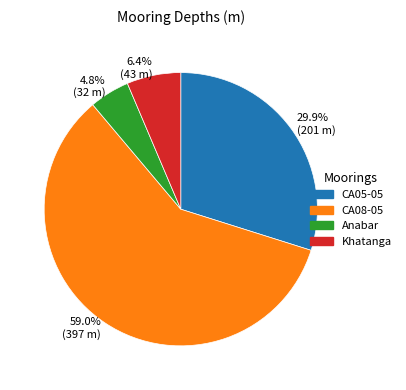

Is there a majority slice in this chart?

Yes